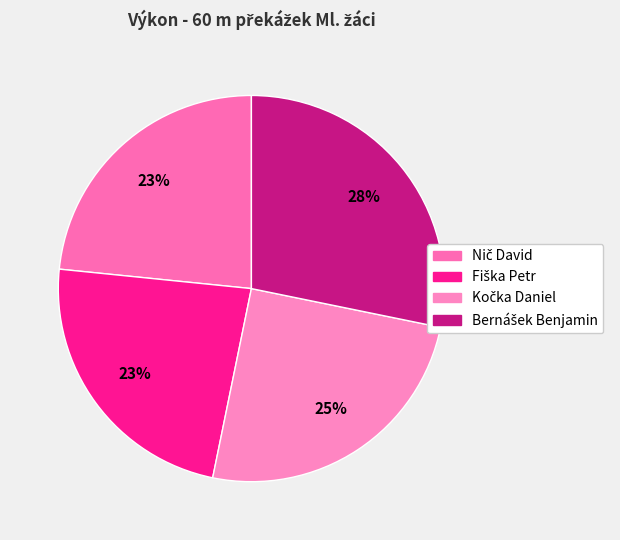

What percentage is the Fiška Petr slice, to the nearest percent?

23%